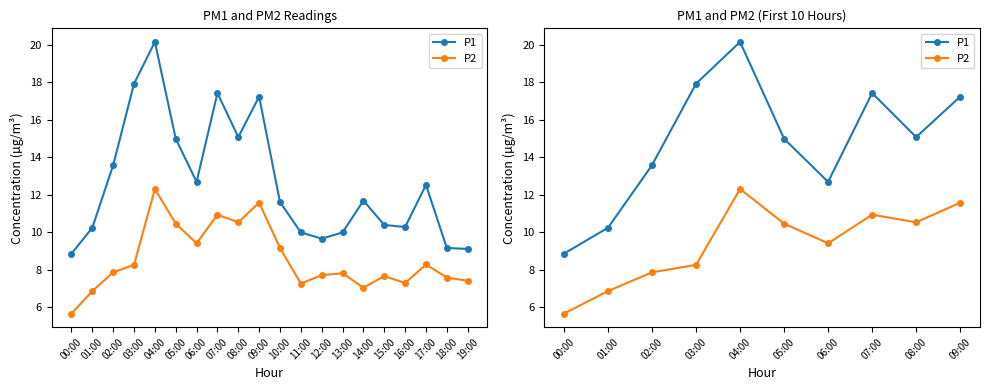

What is the label of the 10th point from the right?

00:00